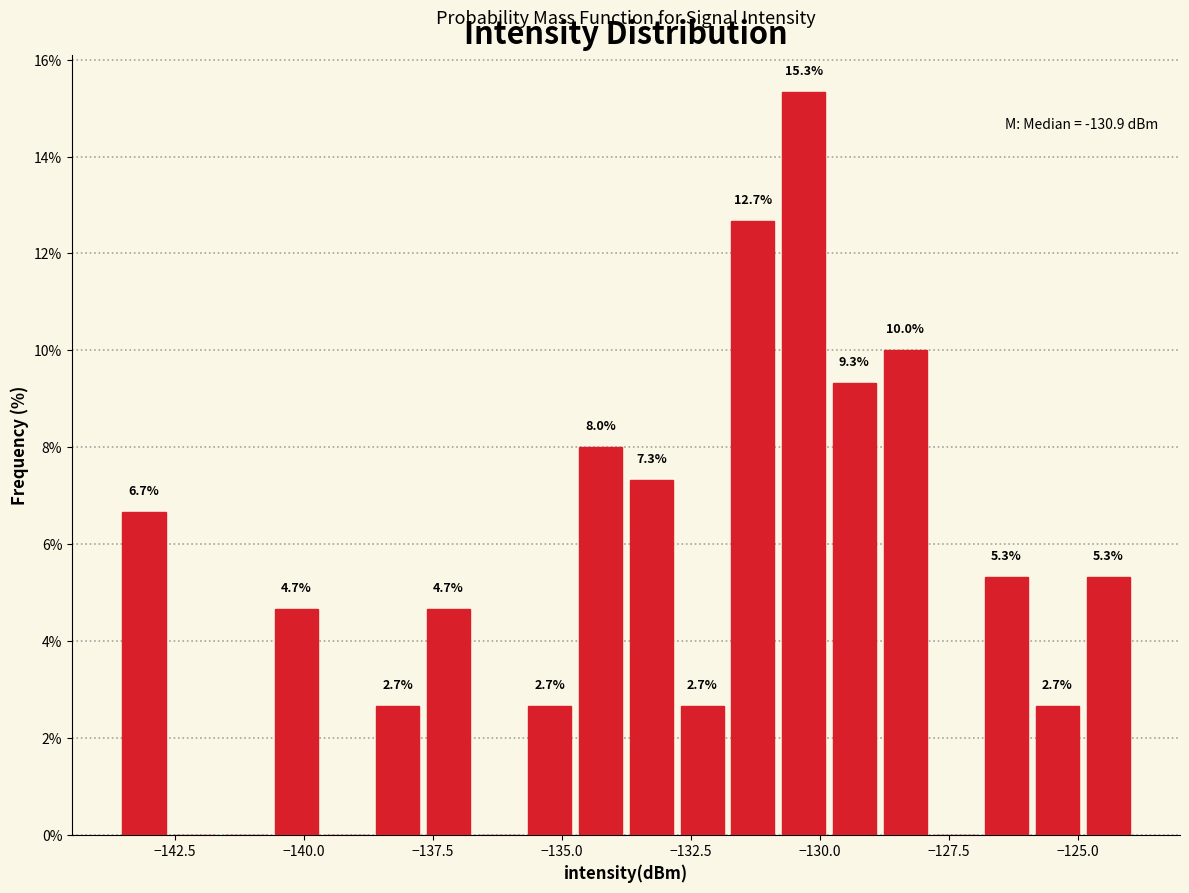

Read against the x-axis, roughly where is the centre of the tallest bar?

-130.5